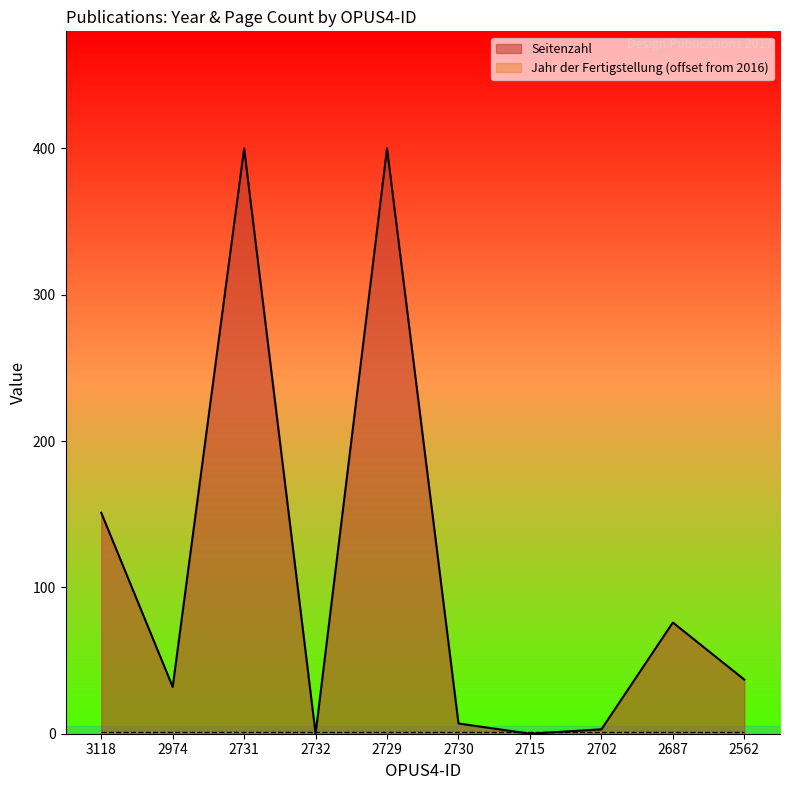

What is the value of the 3rd point from the left?

400